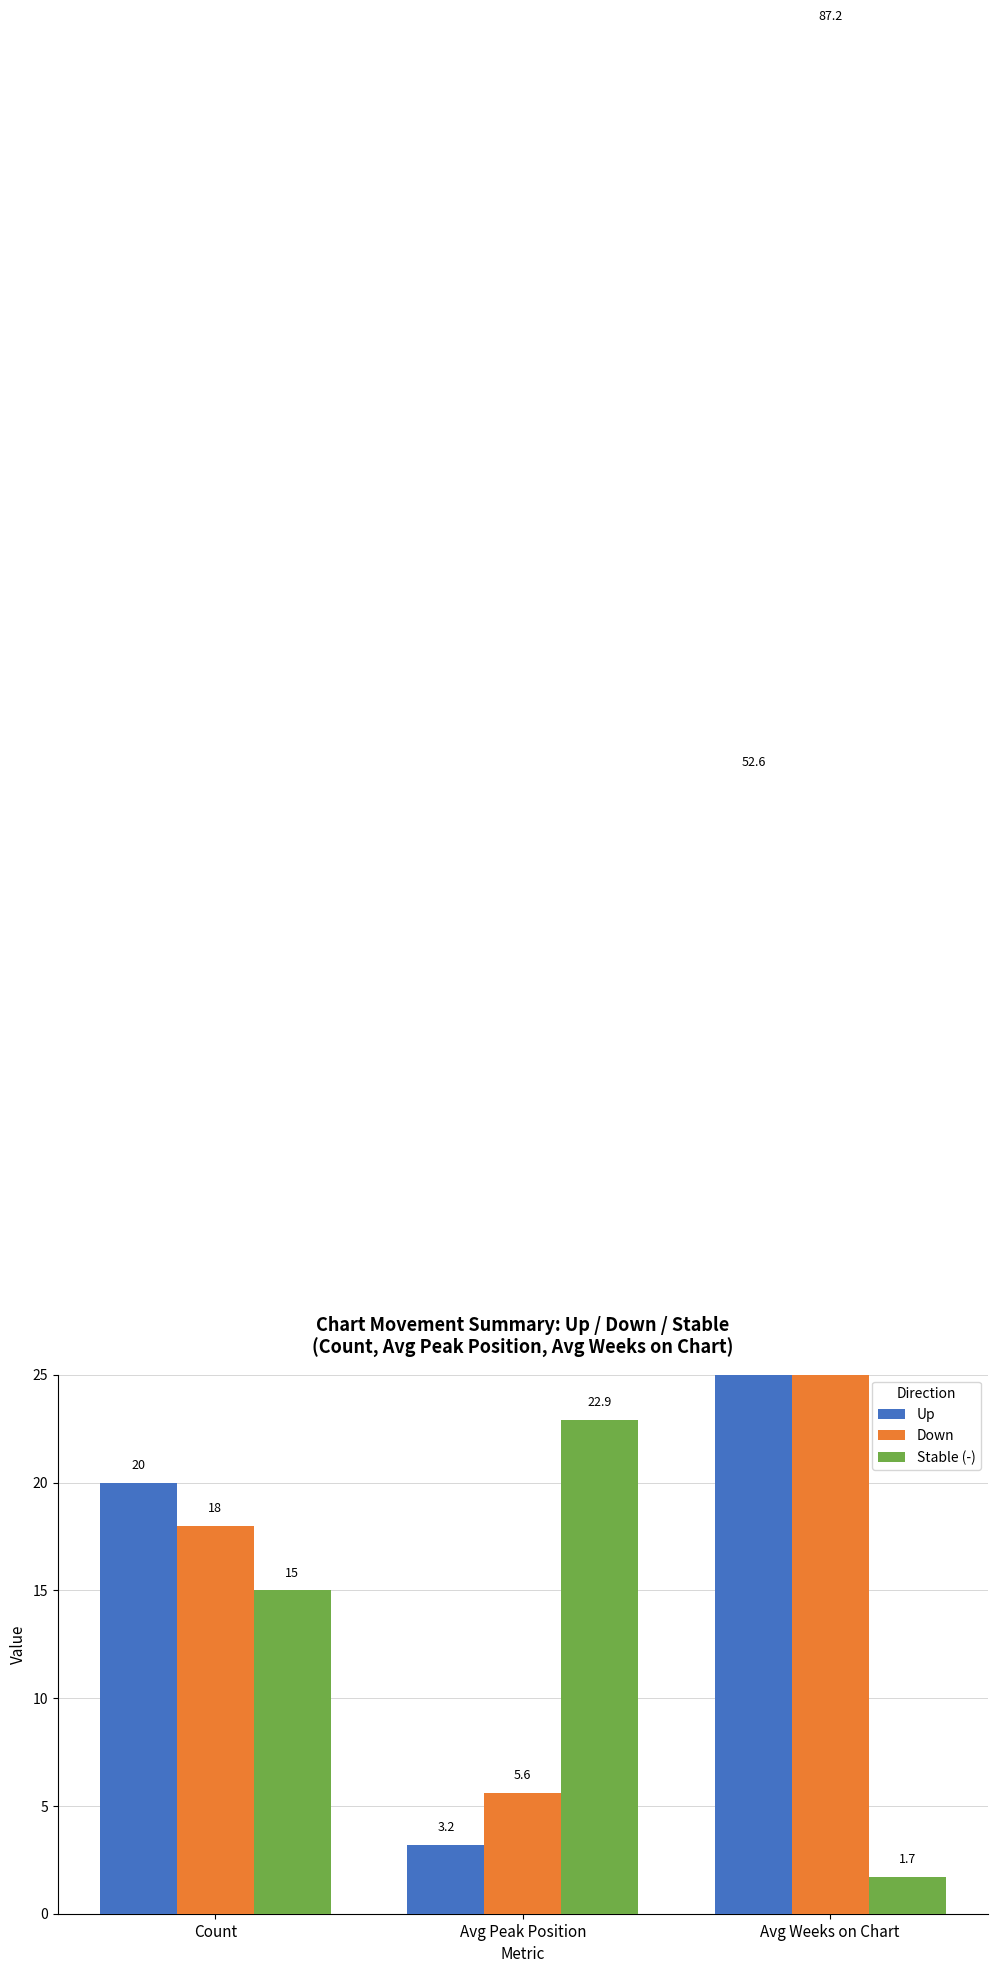

Which series changed the most between Avg Peak Position and Avg Weeks on Chart?

Down